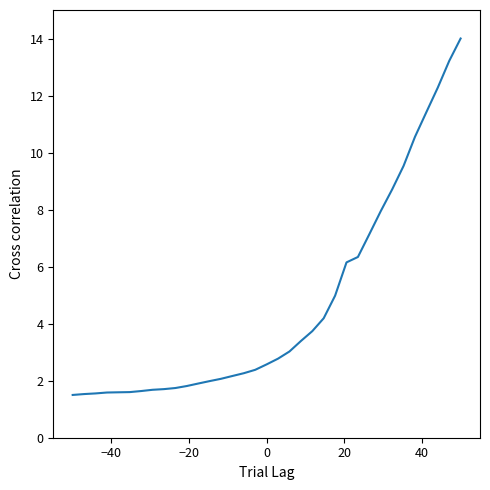

What is the difference between the maximum and minimum values?

12.5